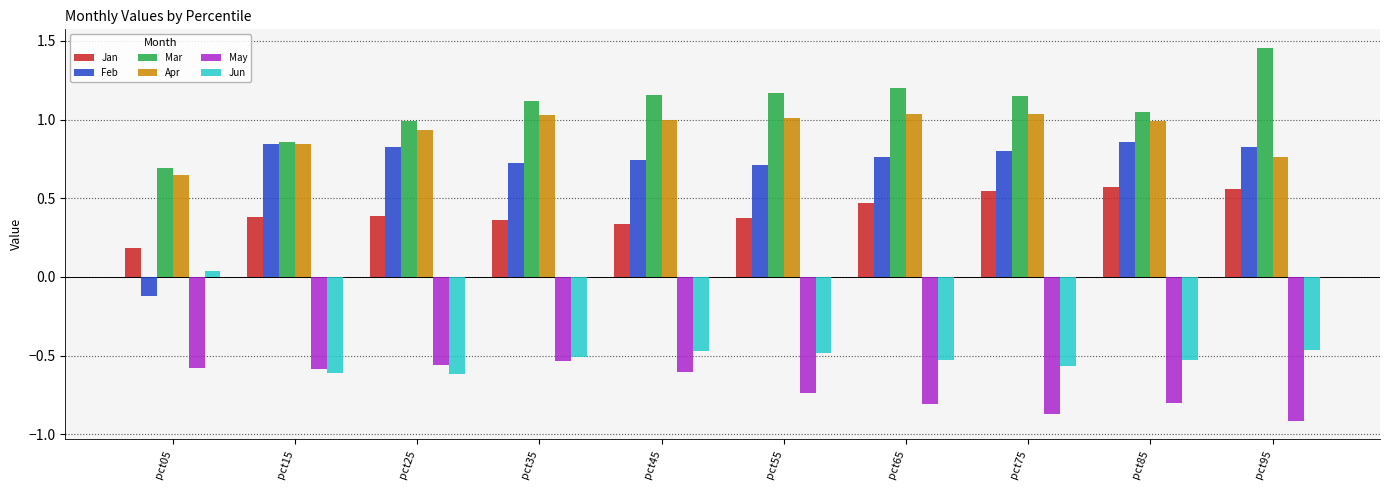

Rank the series by their maximum value, from highest to lowest.

Mar, Apr, Feb, Jan, Jun, May